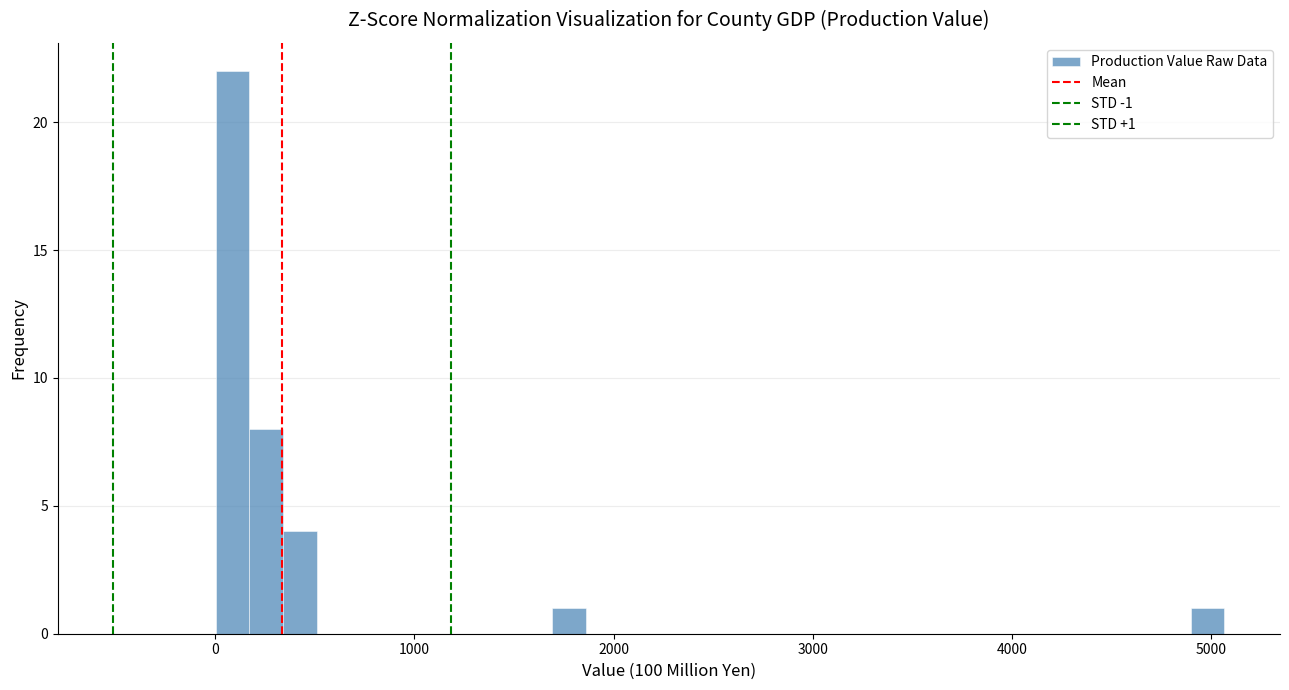

Read against the x-axis, roughly where is the centre of the tallest bar?

100